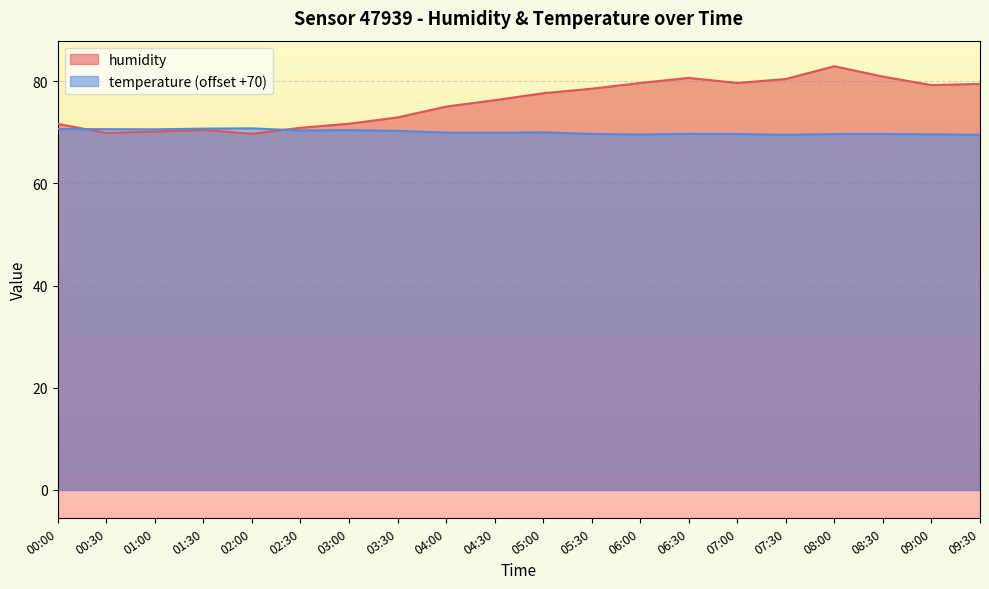

List the series in order of their overall mean, lowest first.

temperature (offset +70), humidity